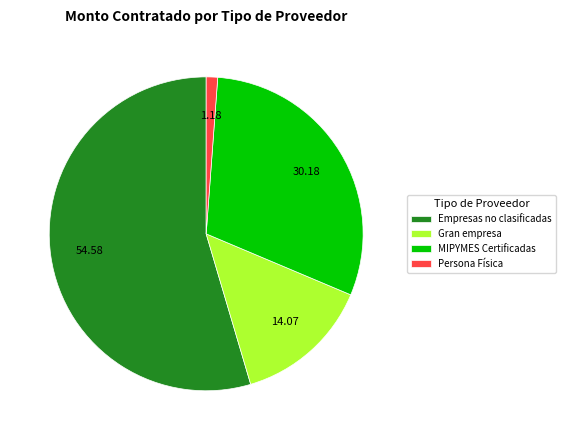

How many segments does this pie chart have?

4